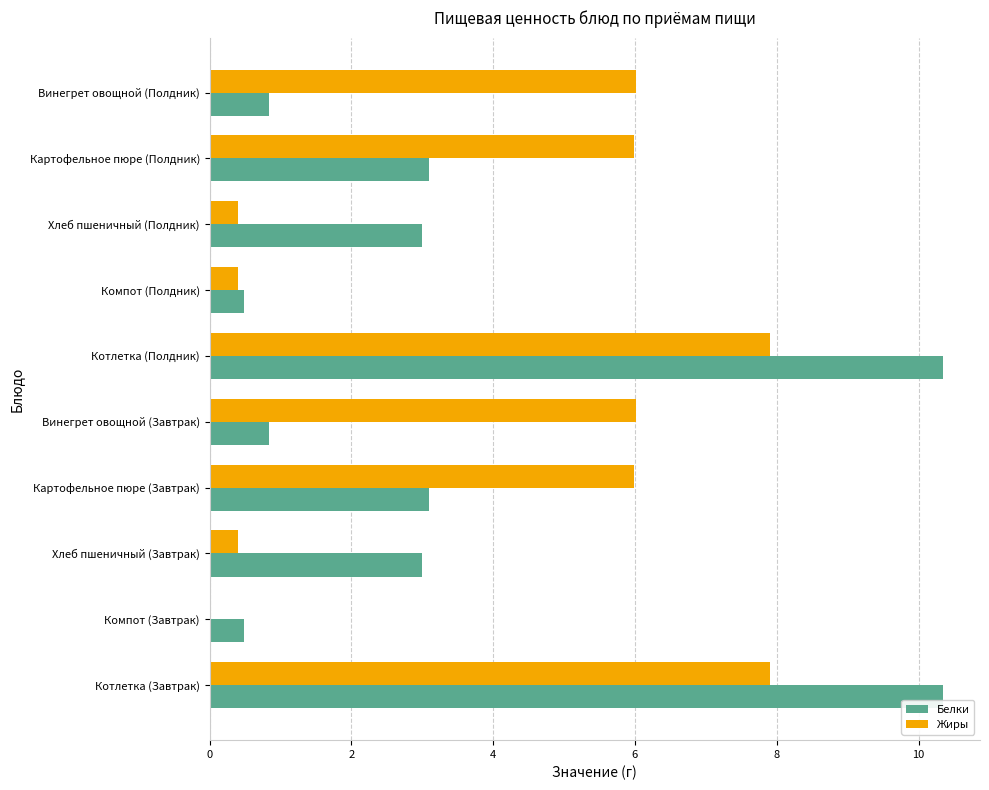

What is the total value across all series at Хлеб пшеничный (Завтрак)?

3.4